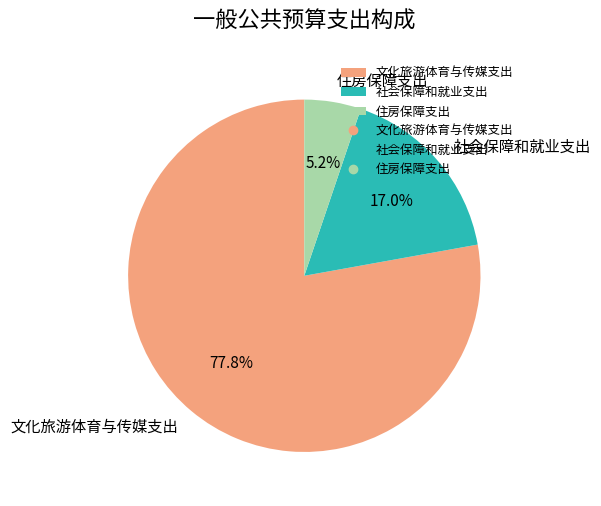

True or false: 住房保障支出 accounts for 20% of the total.

False